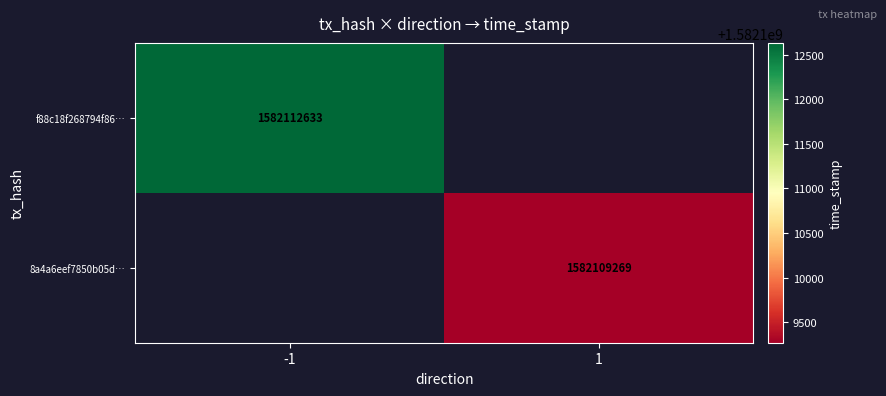

The value of f88c18f268794f86… at -1 is 2791983889. True or false?

False